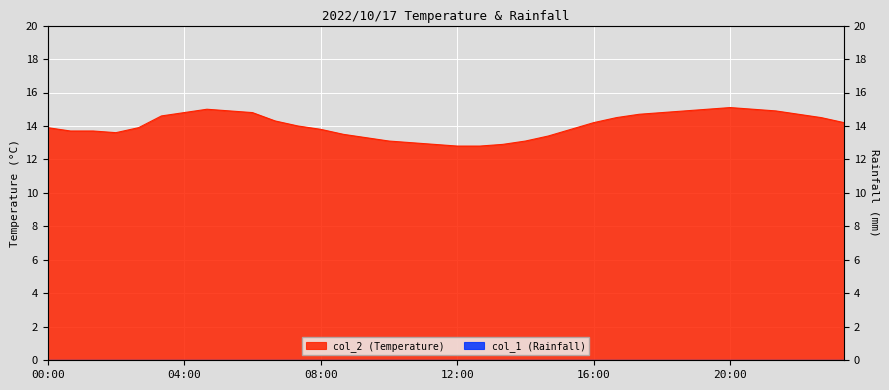

Where does the data first go above 14?

03:20